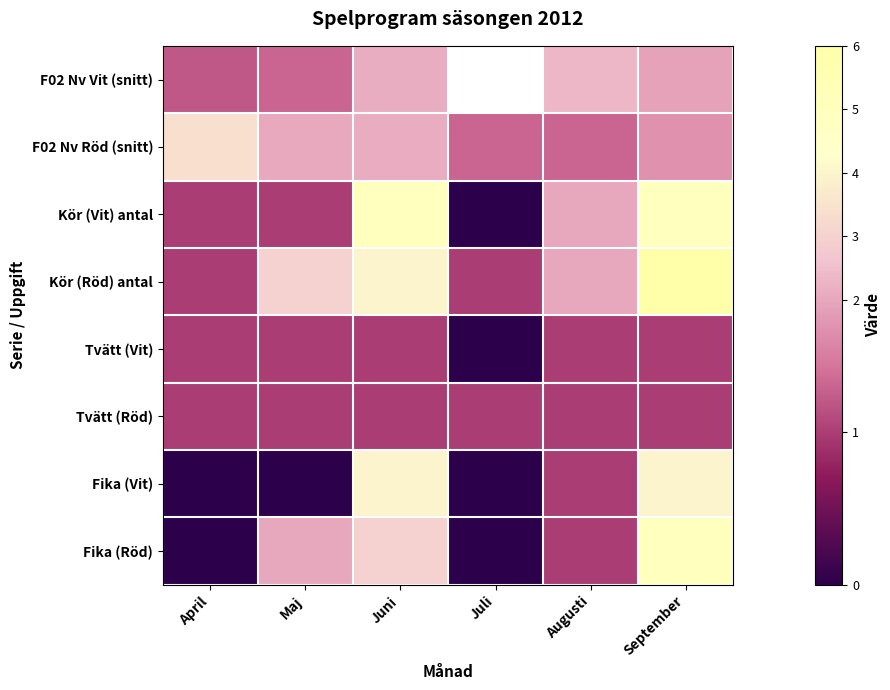

Where does the Fika (Vit) series first go above 1?

Juni